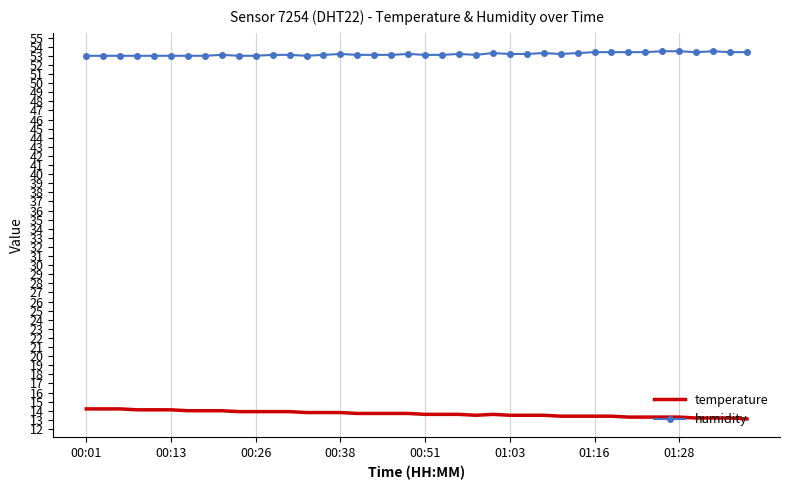

True or false: humidity and temperature cross at least once.

False